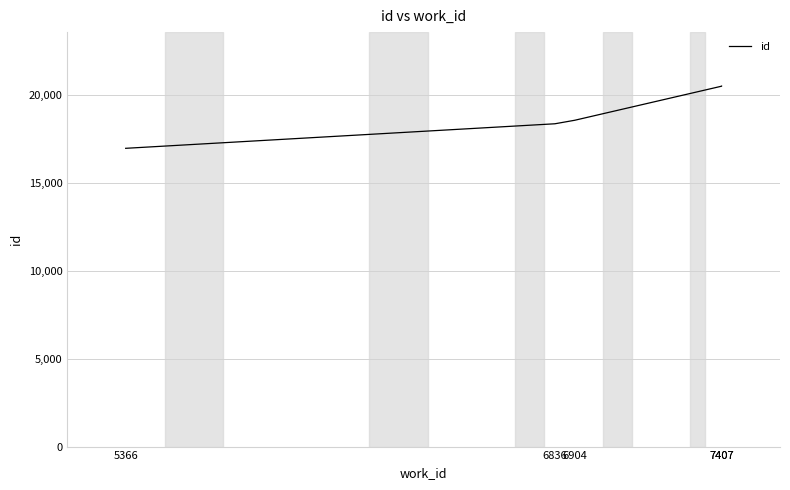

Rank the categories by value from lowest to highest.

5366, 6836, 6904, 7407, 7407